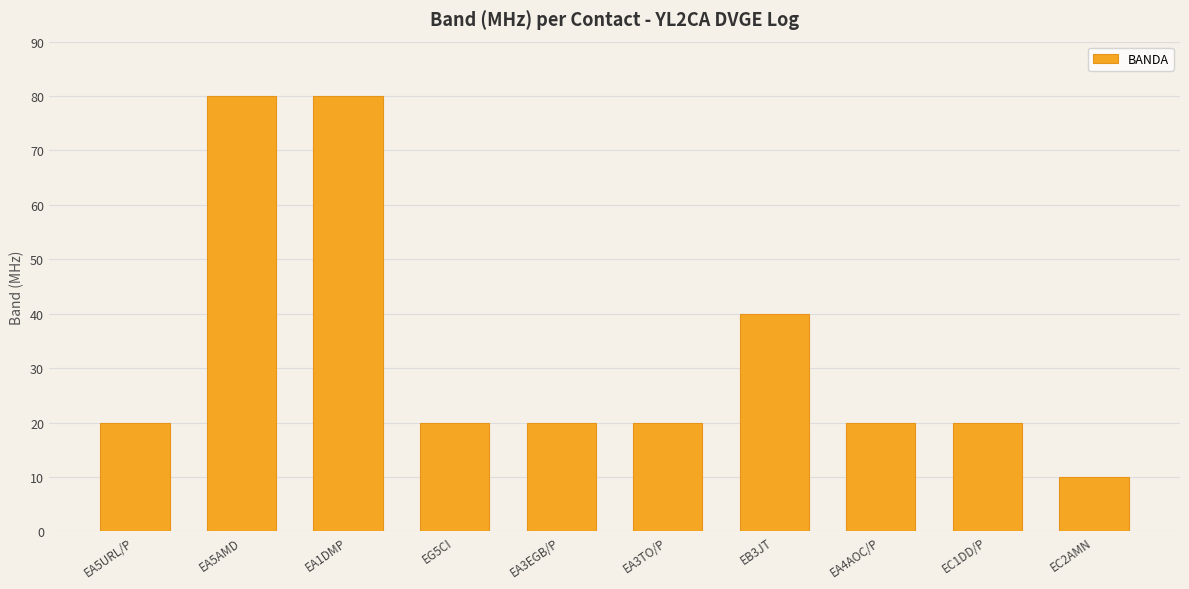

The chart shows a value of 20 at EG5CI. True or false?

True